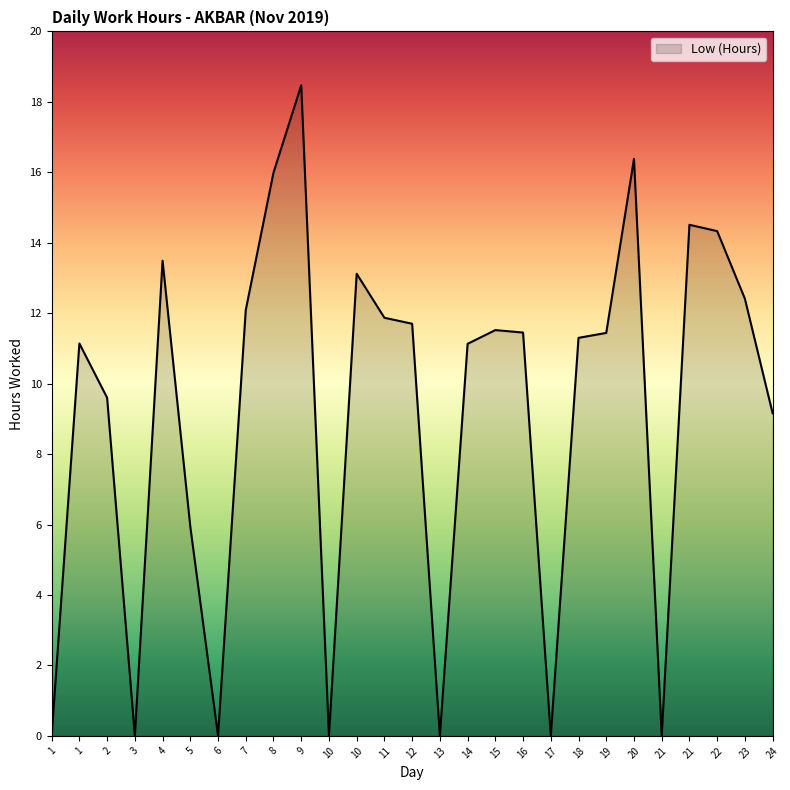

How many points are higher than both their immediate neighbors (excluding endpoints)?

7